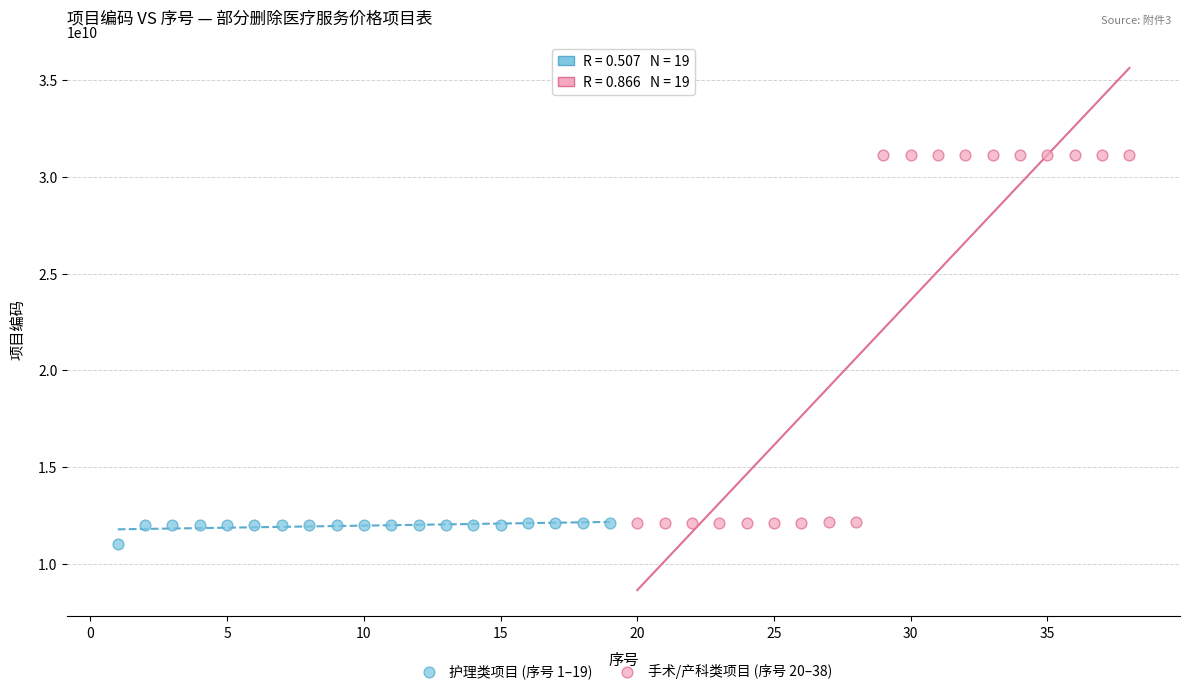

Which series has the widest spread of Y values?

手术/产科类项目 (序号 20–38)